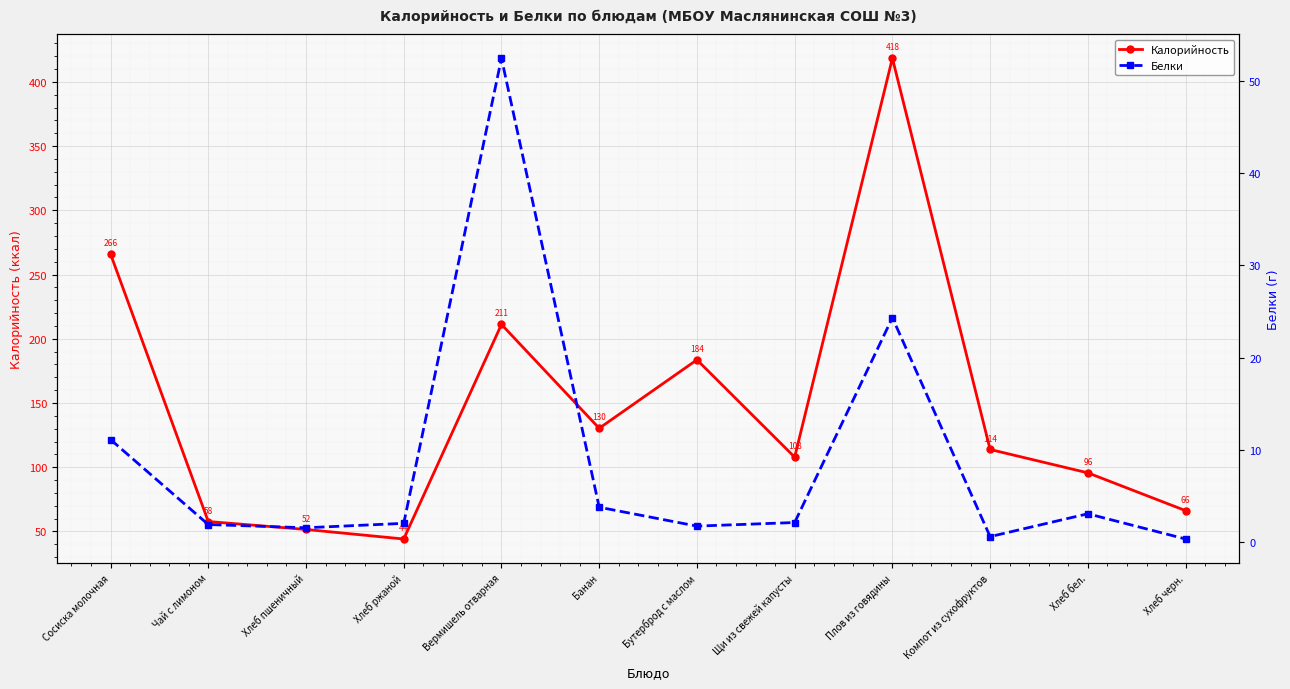

Which series has the widest spread of values?

Калорийность